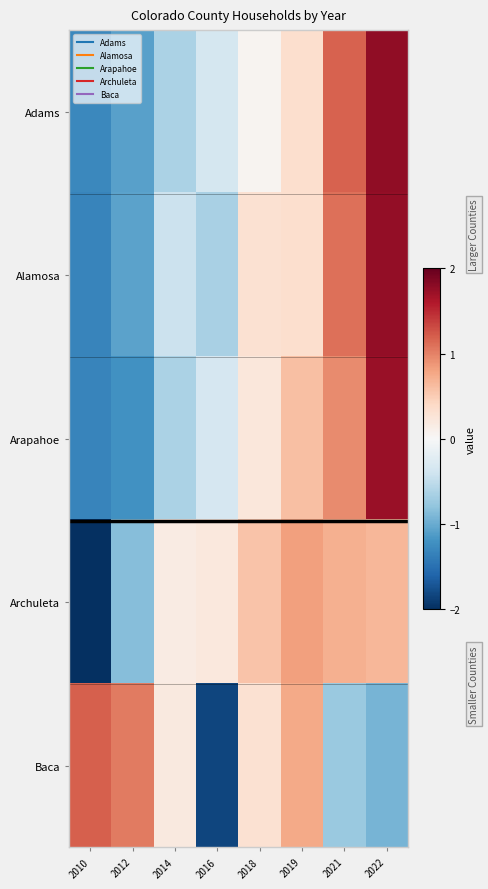

Count the number of data series in this chart.

5